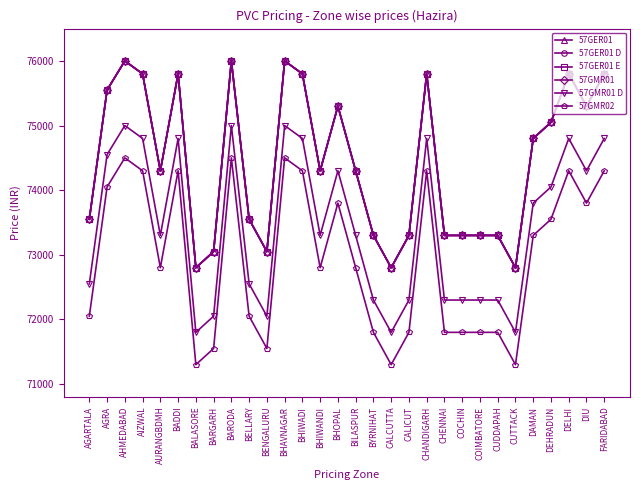

Is it true that 57GER01 D equals 109901 at BHOPAL?

False